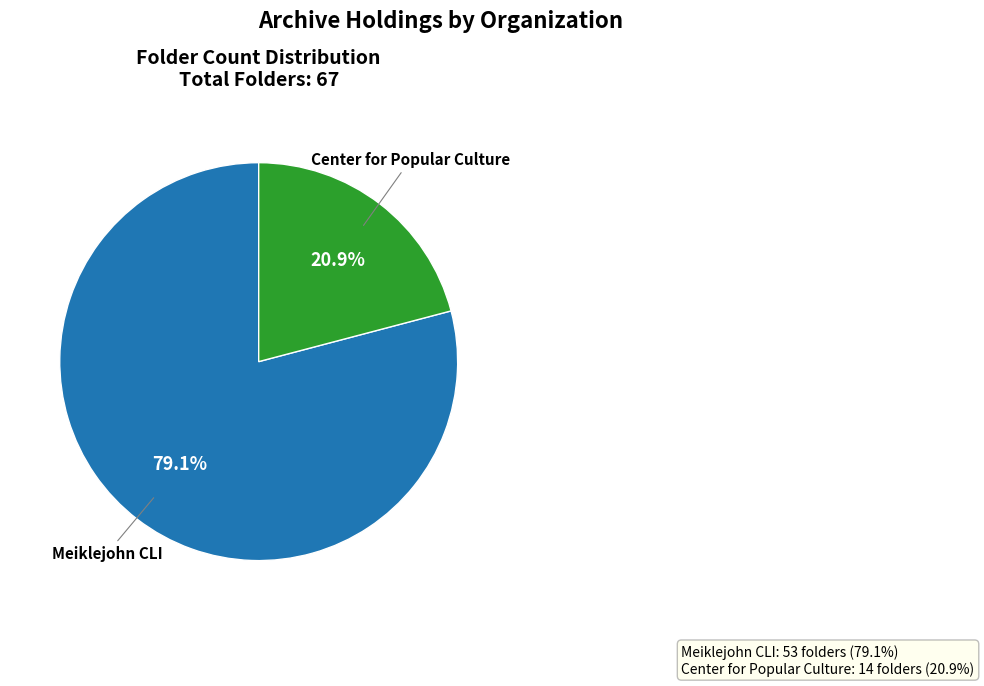

How many slices are in this pie chart?

2